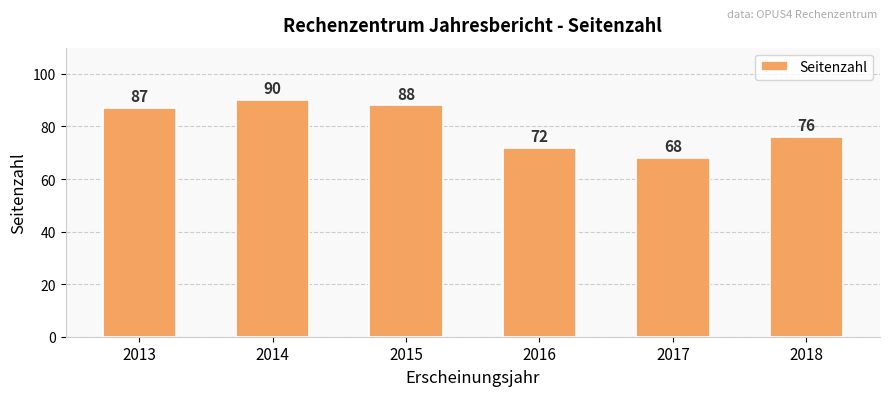

Reading left to right, extract all data points from this chart.

87	90	88	72	68	76